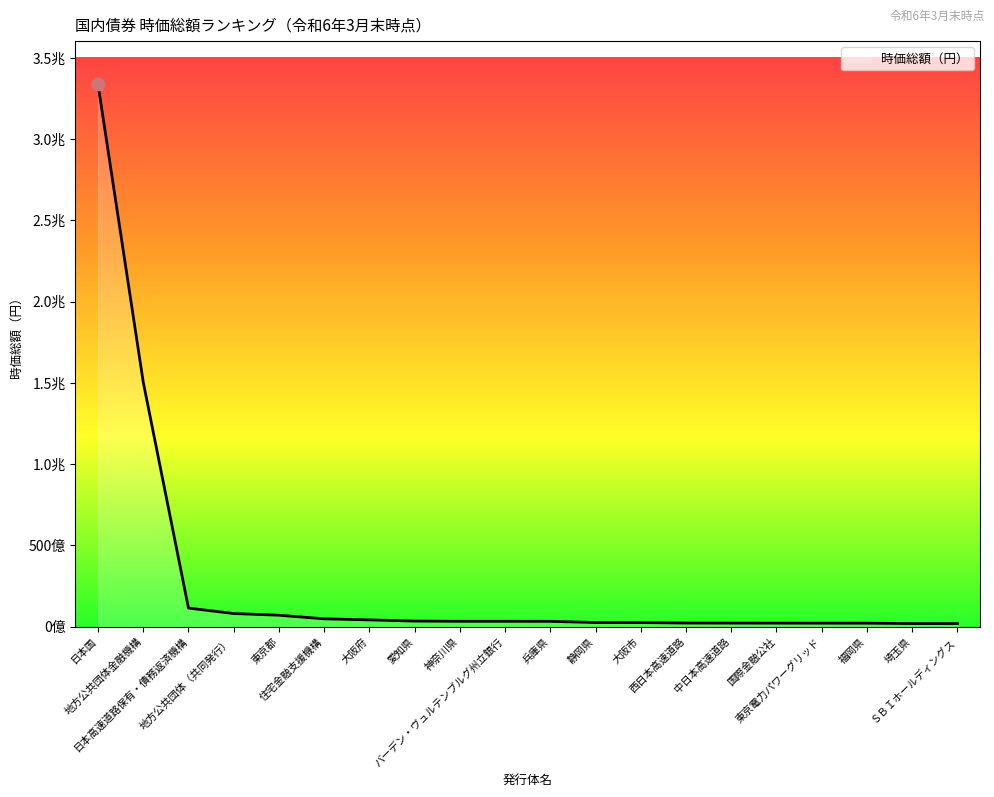

Between 静岡県 and 兵庫県, which is larger?

兵庫県